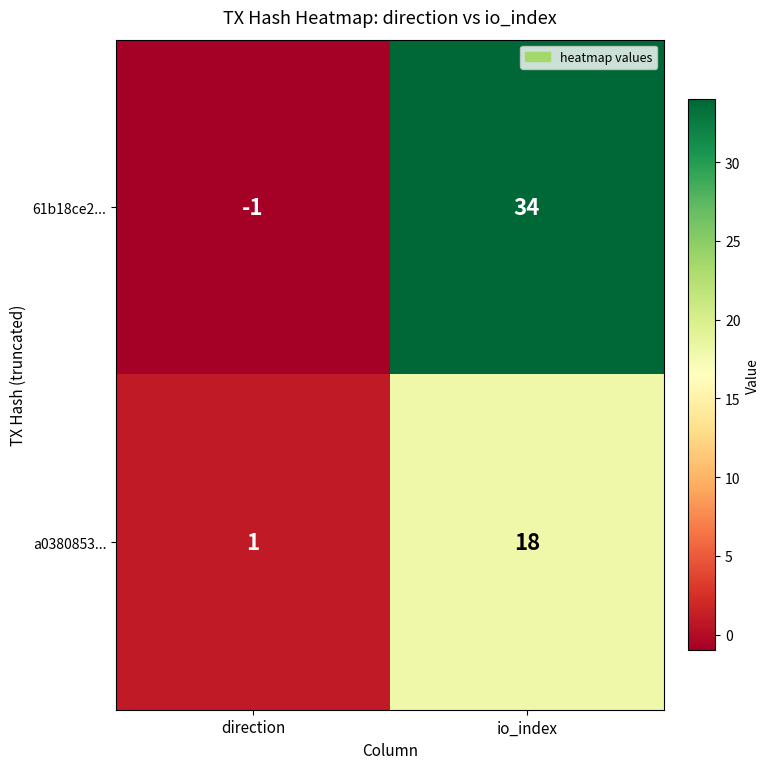

At which label is 61b18ce2... closest to 16?

direction